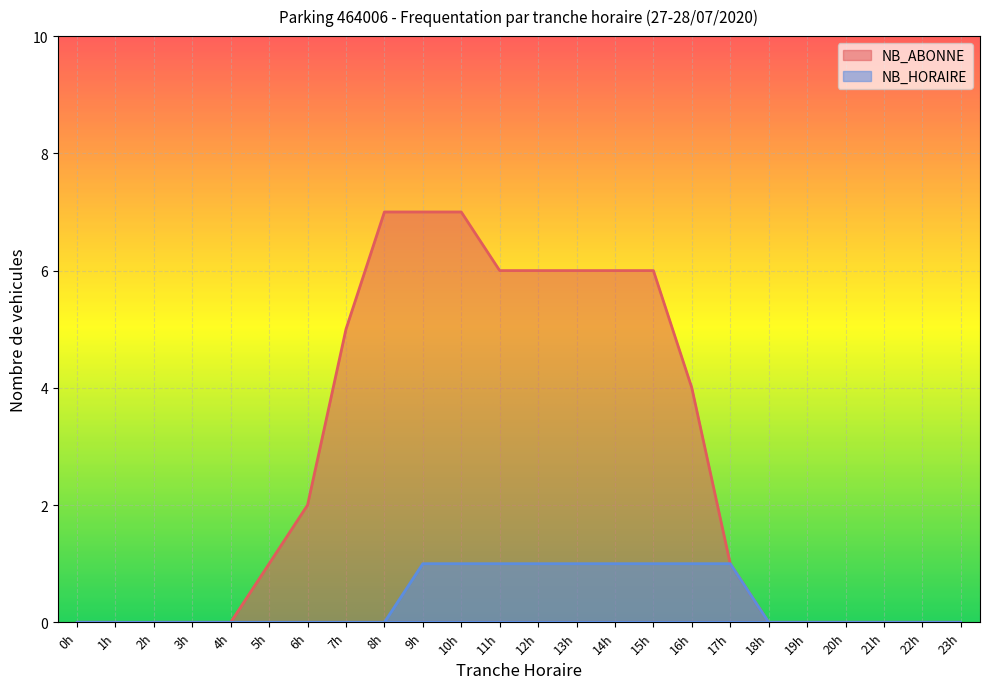

What is the spread (max minus min) of values at 6h?

2